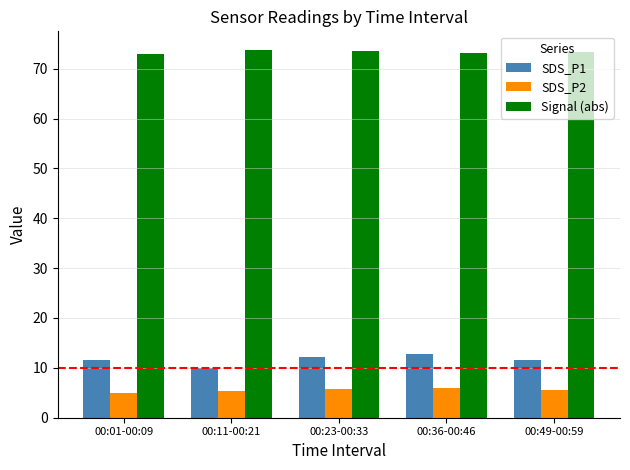

Which series has the largest range (max minus min)?

SDS_P1